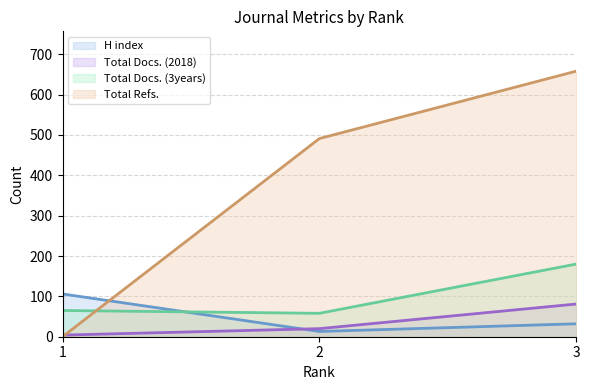

Read the H index value at 1, to the nearest 5.

105